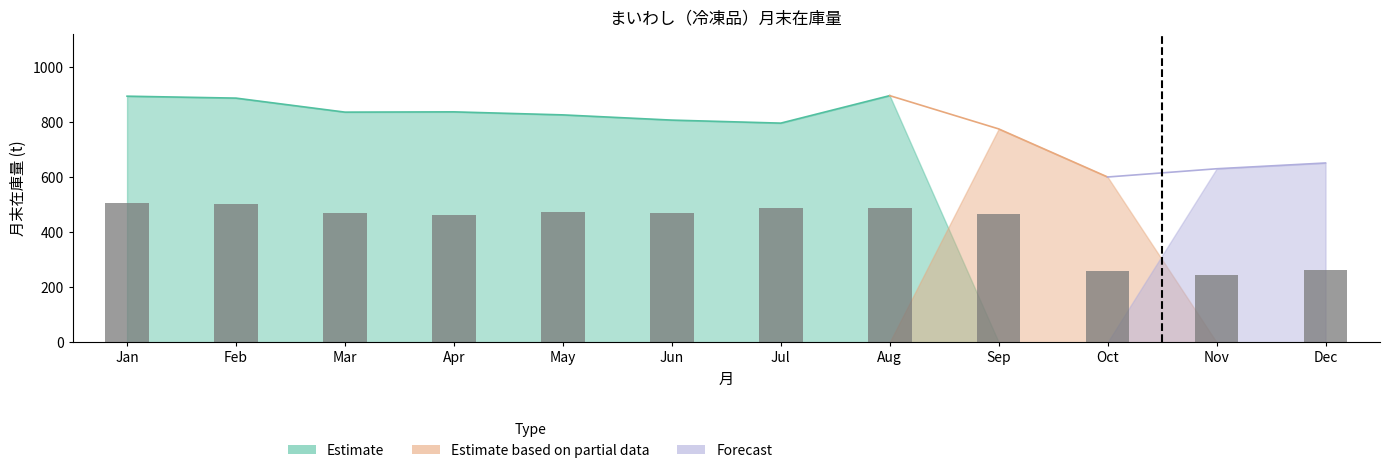

What is the change in value from Aug to Nov?

-247